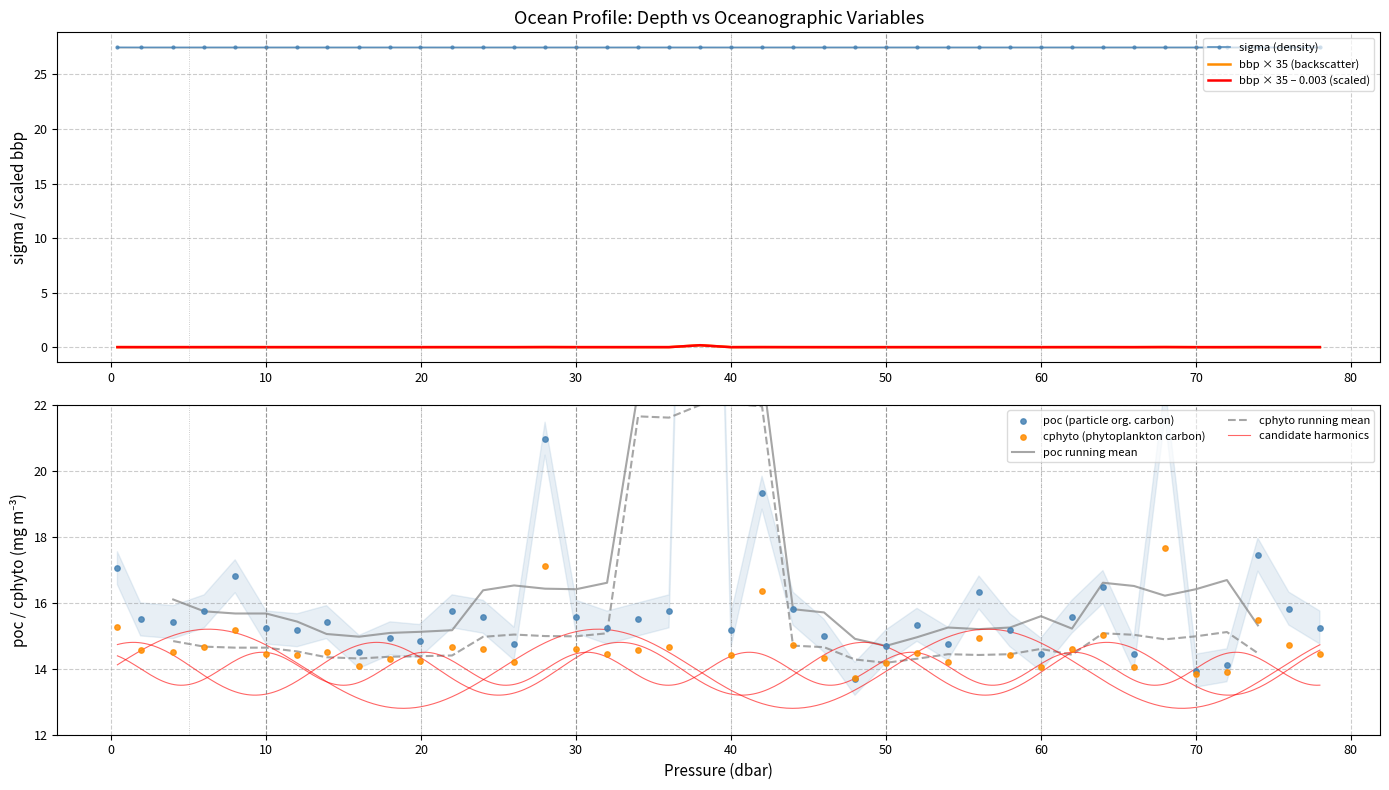

What is the lowest value of the cphyto running mean series?

14.2